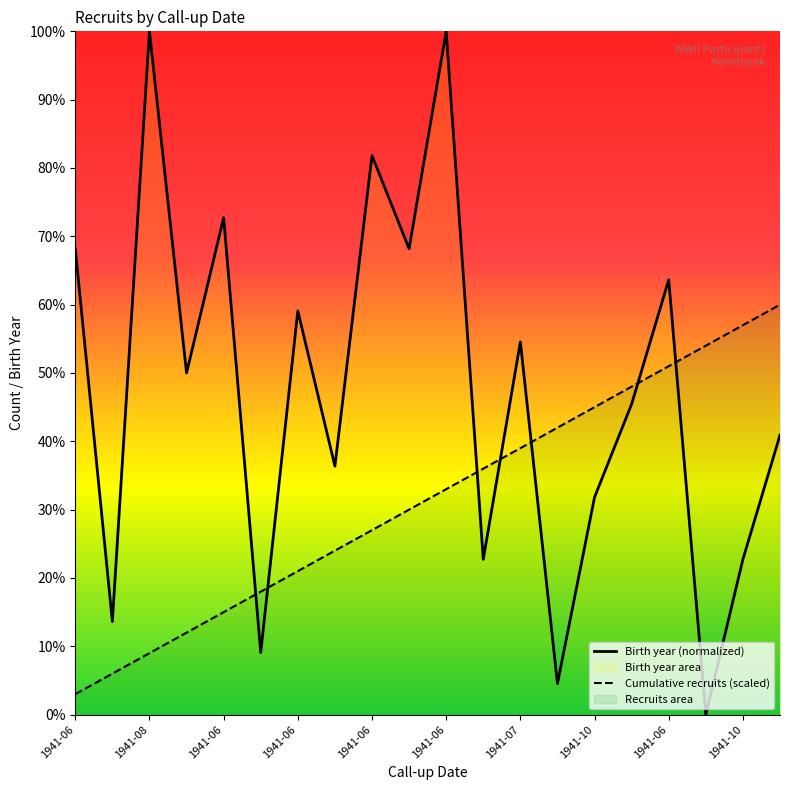

What is the difference between the highest and lowest values at 17?

54.0